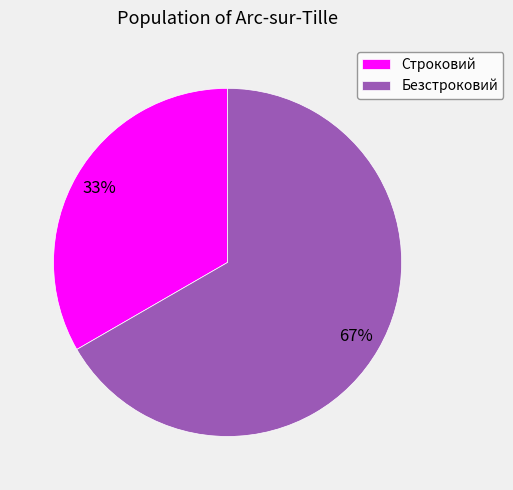

True or false: Строковий accounts for 46% of the total.

False